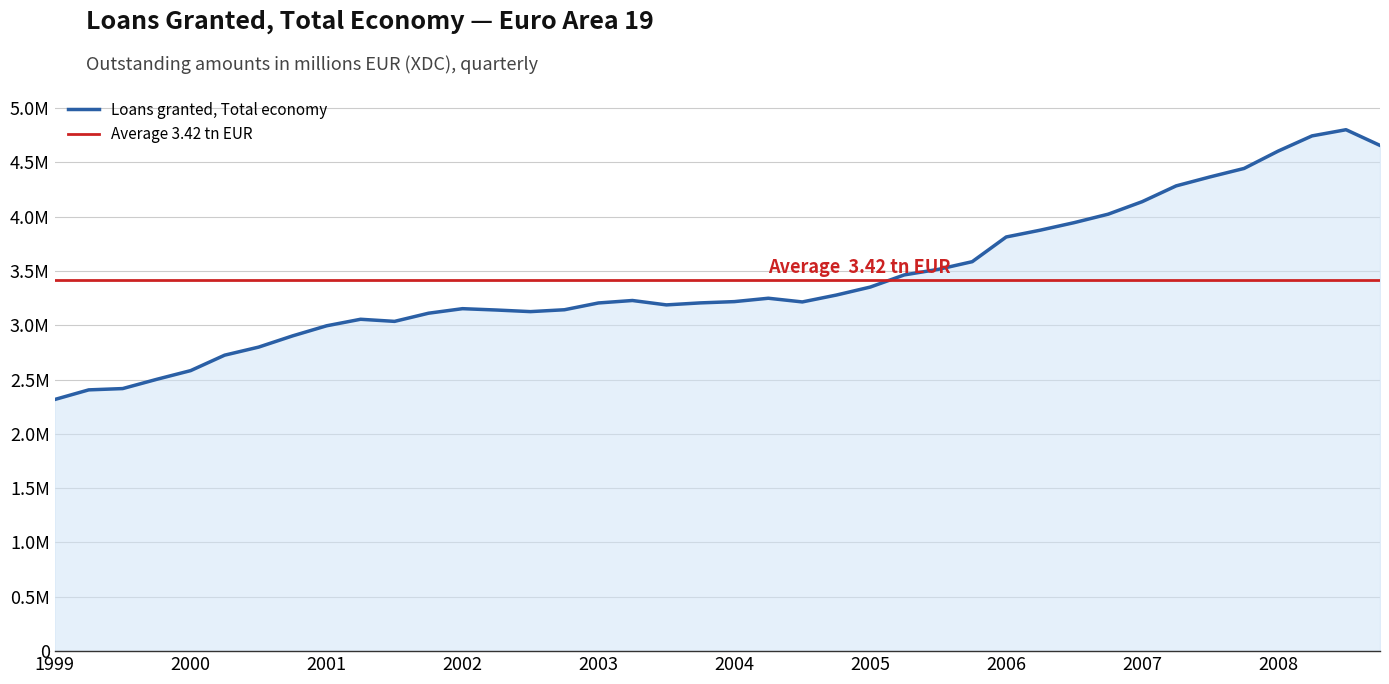

Rank the categories by value from lowest to highest.

1999-Q1, 1999-Q2, 1999-Q3, 1999-Q4, 2000-Q1, 2000-Q2, 2000-Q3, 2000-Q4, 2001-Q1, 2001-Q3, 2001-Q2, 2001-Q4, 2002-Q3, 2002-Q2, 2002-Q4, 2002-Q1, 2003-Q3, 2003-Q1, 2003-Q4, 2004-Q3, 2004-Q1, 2003-Q2, 2004-Q2, 2004-Q4, 2005-Q1, 2005-Q2, 2005-Q3, 2005-Q4, 2006-Q1, 2006-Q2, 2006-Q3, 2006-Q4, 2007-Q1, 2007-Q2, 2007-Q3, 2007-Q4, 2008-Q1, 2008-Q4, 2008-Q2, 2008-Q3